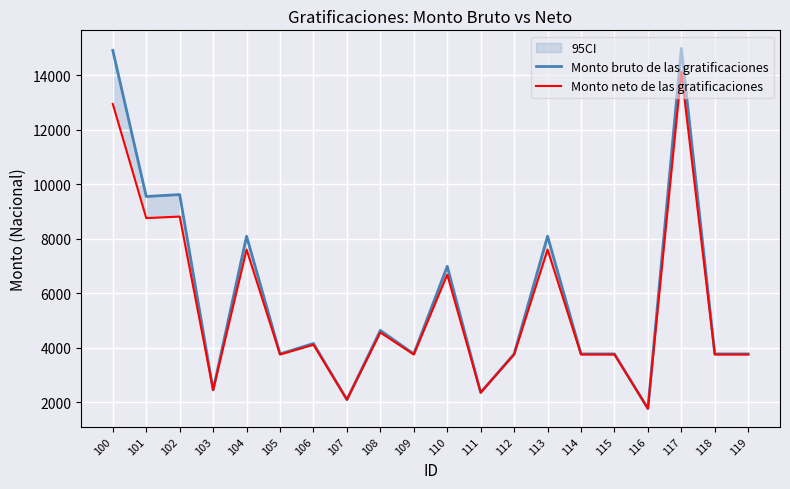

At which category does Monto neto de las gratificaciones reach its first local valley?

101